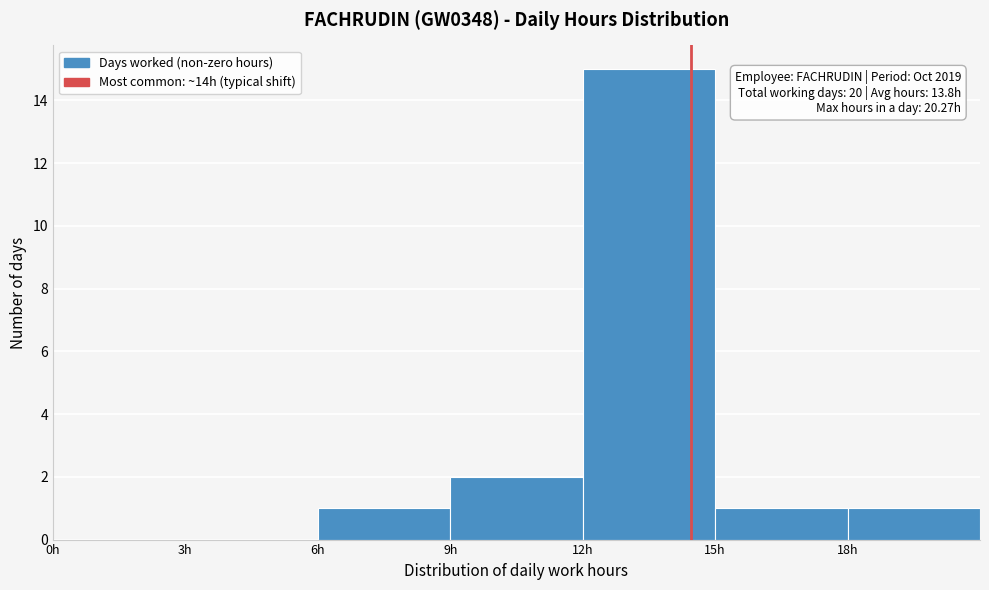

Over which range of the x-axis is the bar tallest?

12 to 15